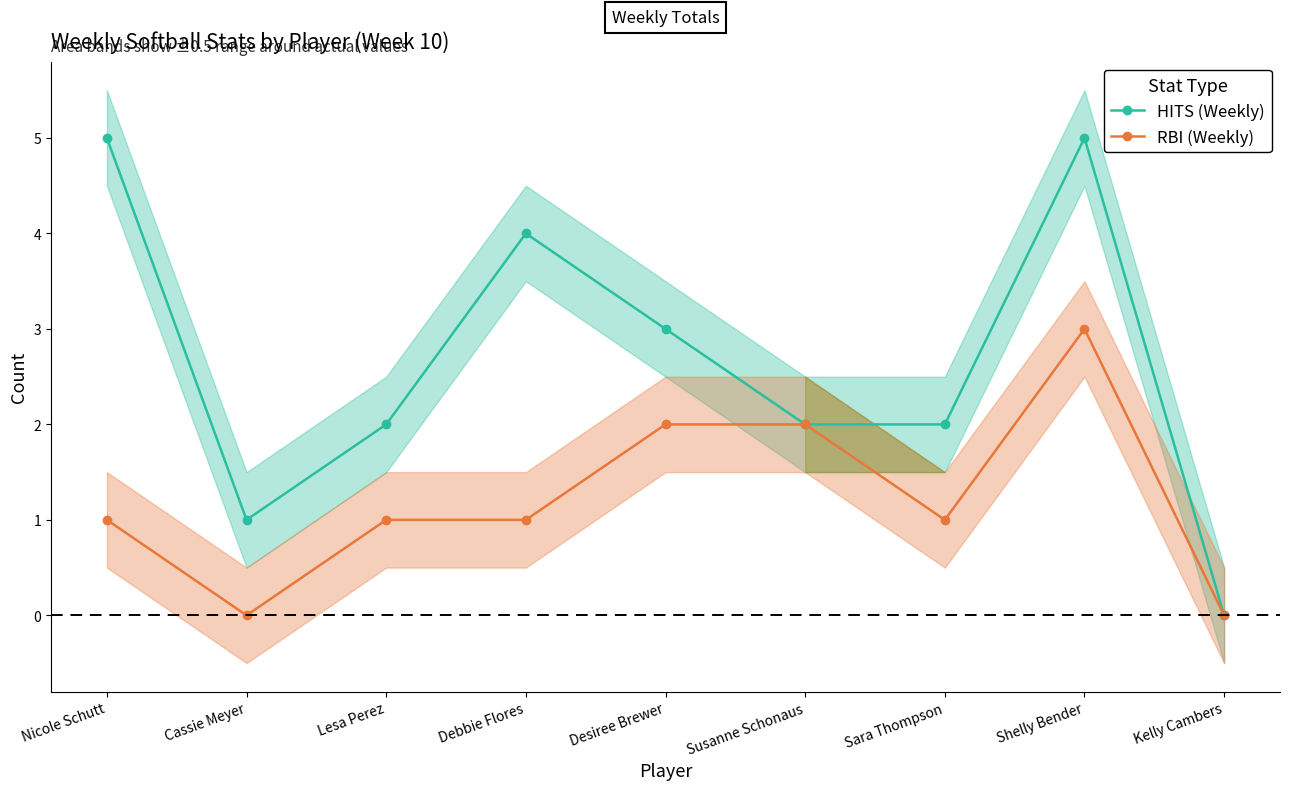

The value of RBI (Weekly) at Desiree Brewer is 3. True or false?

False